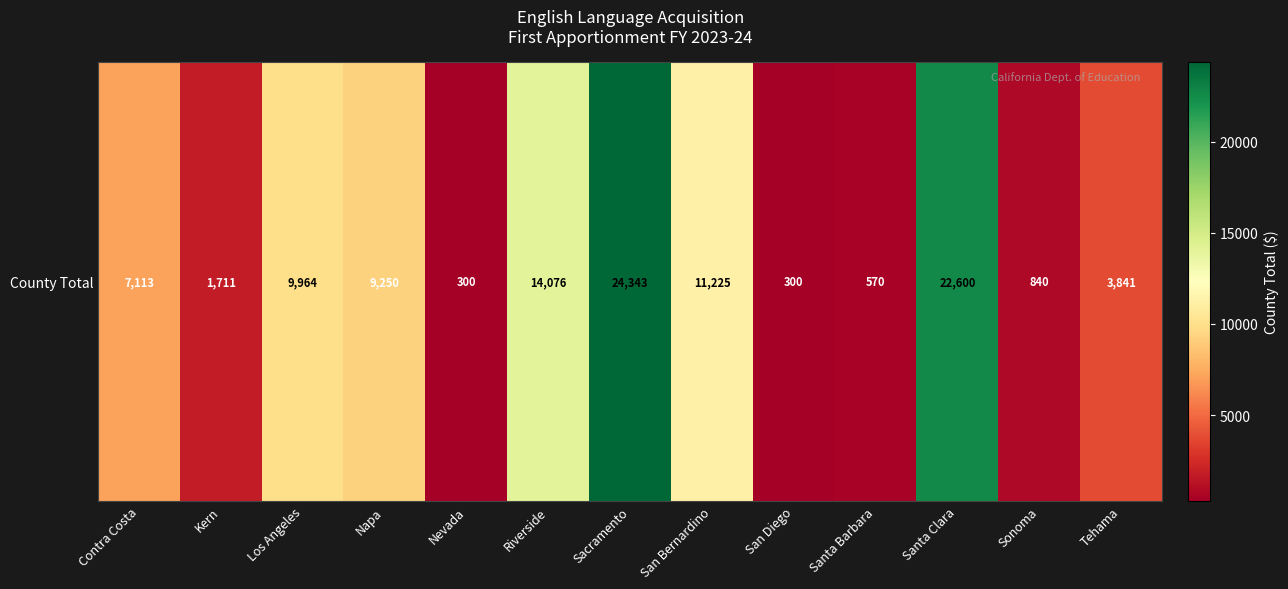

What is the greatest value displayed?

24343